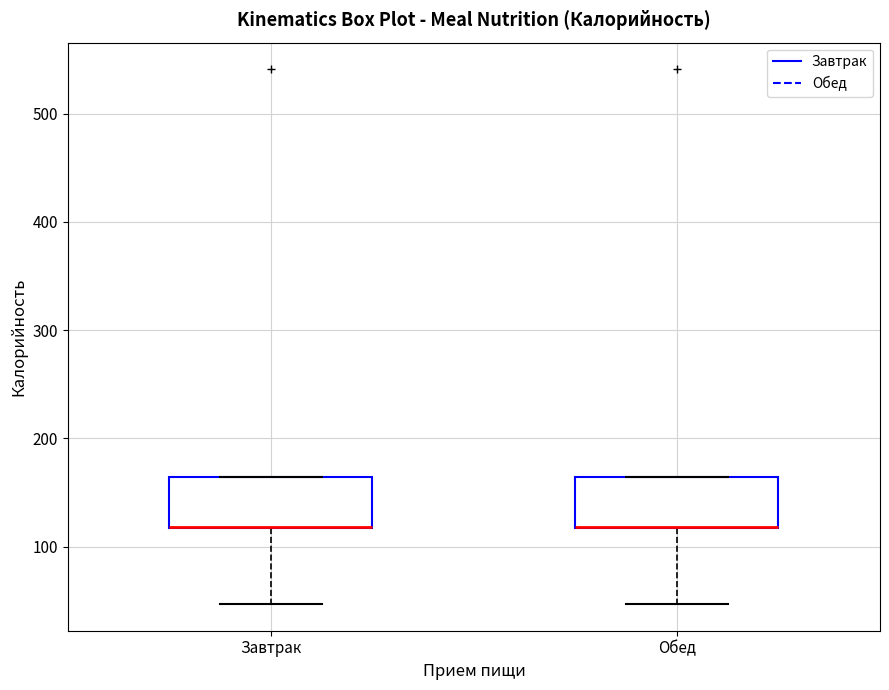

Where is the lower edge of the box for Обед on the y-axis? The values are not printed on the chart, so give them approximately, as read against the axis.

120